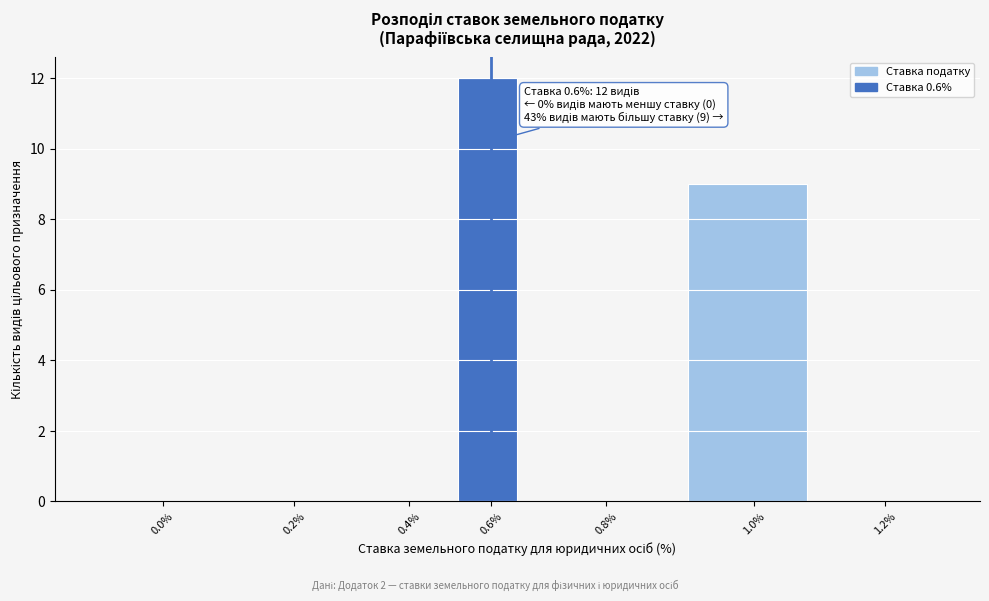

What is the maximum value shown in the chart?

12